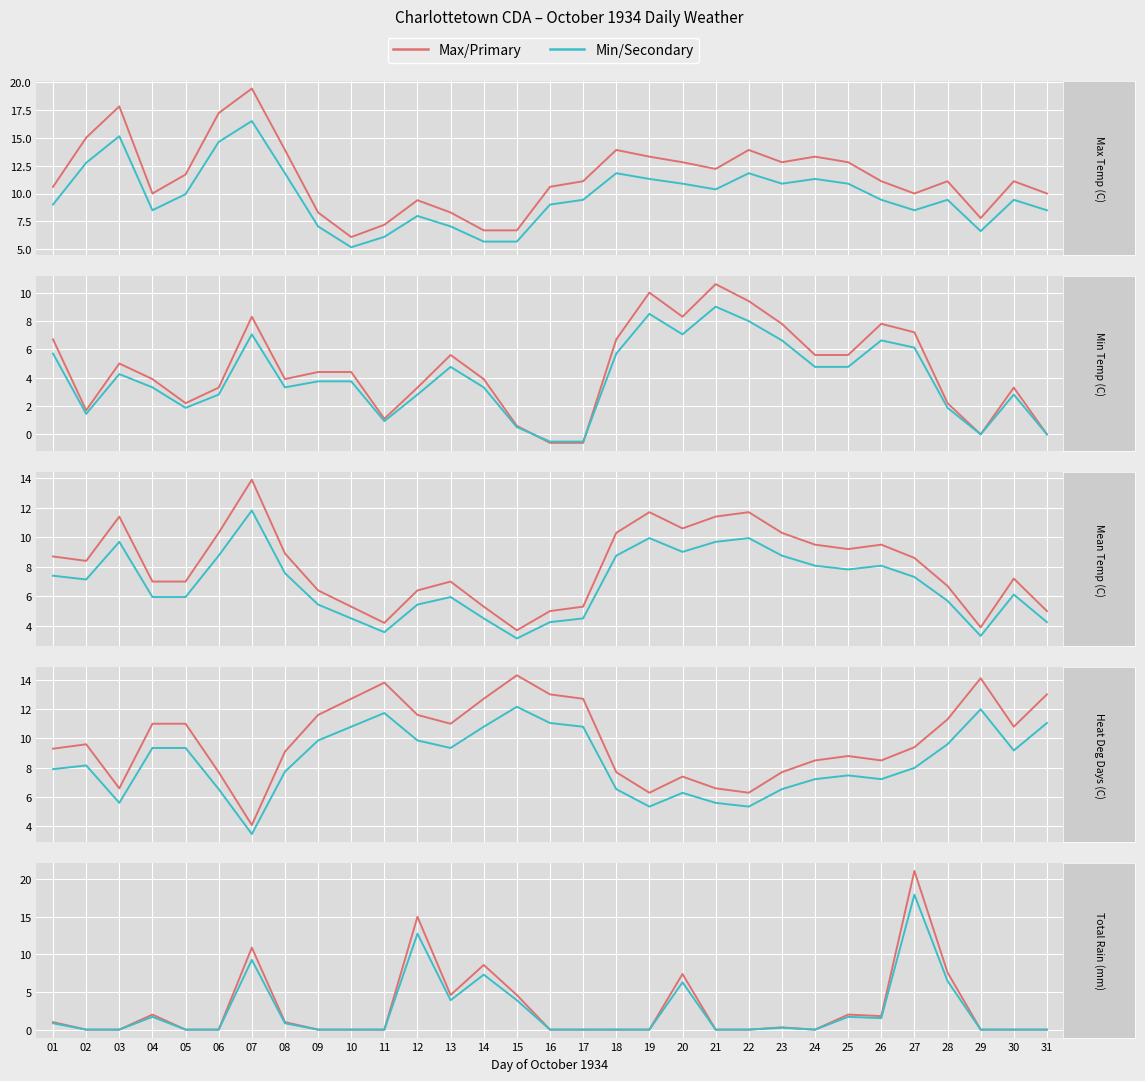

What is the highest value of the Max/Primary series?

21.1